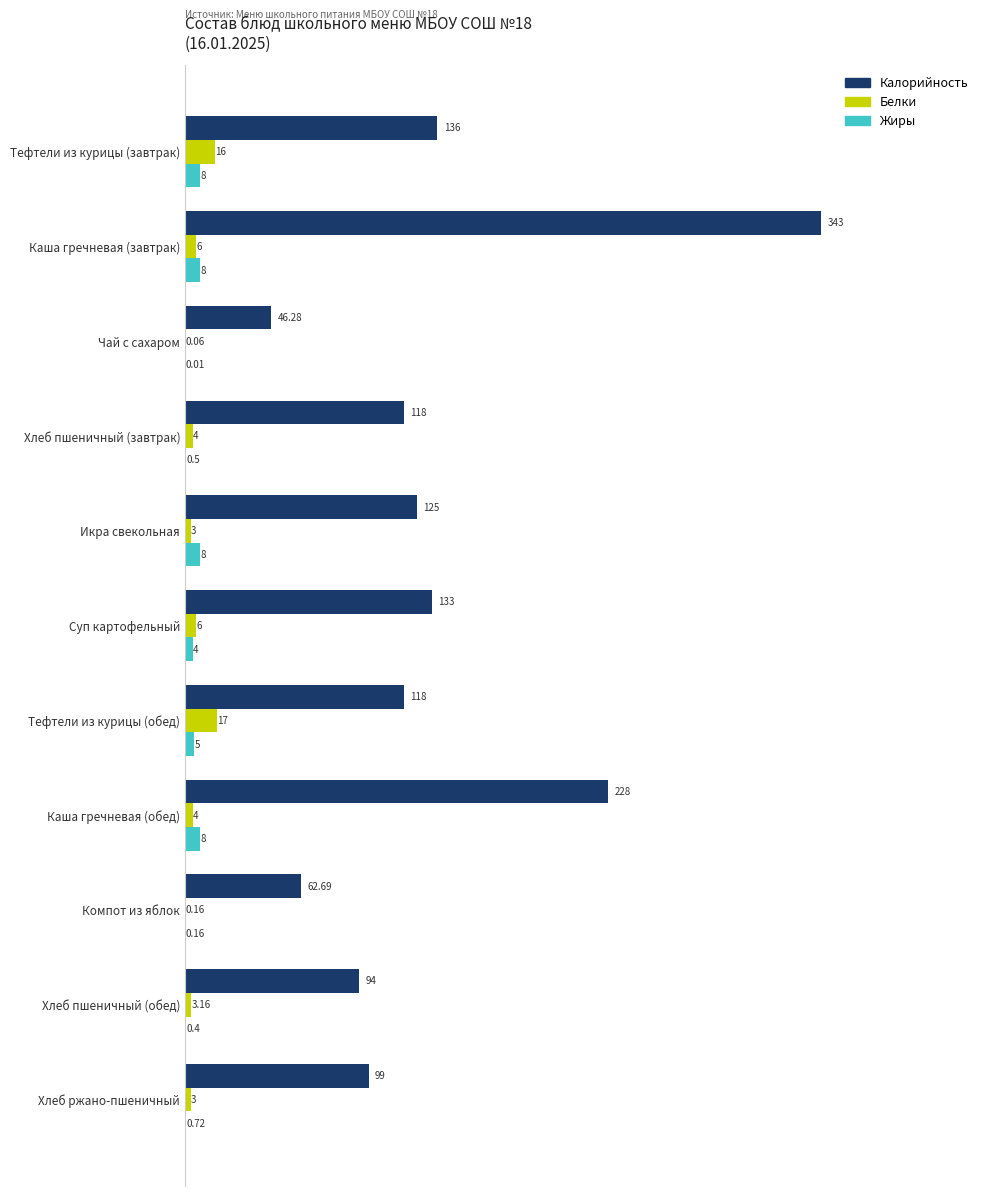

At which category does the chart reach its peak across all series?

Каша гречневая (завтрак)